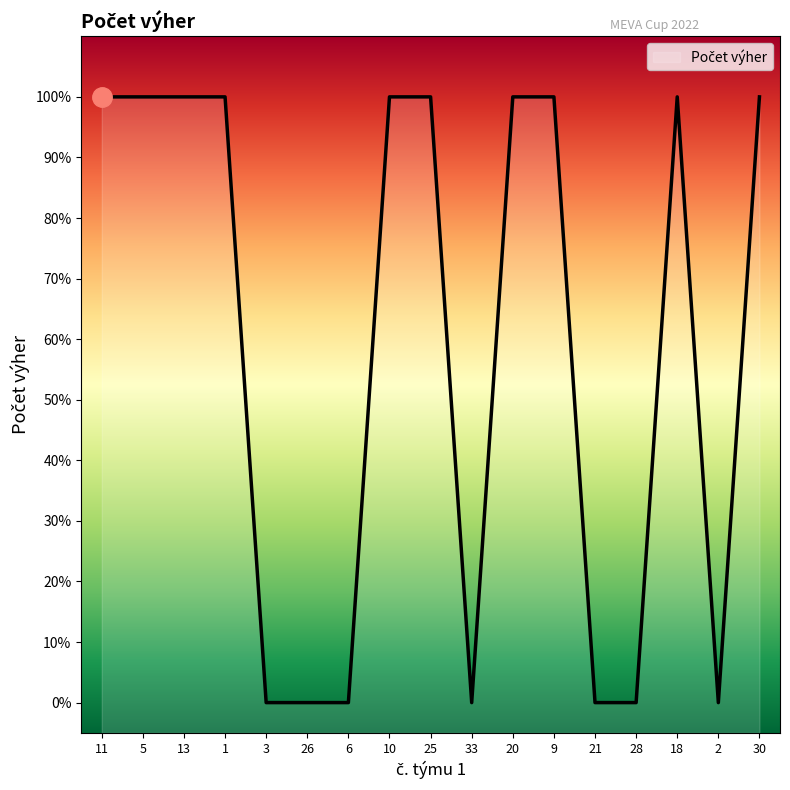

Does the chart display data point markers on the line(s)?

No